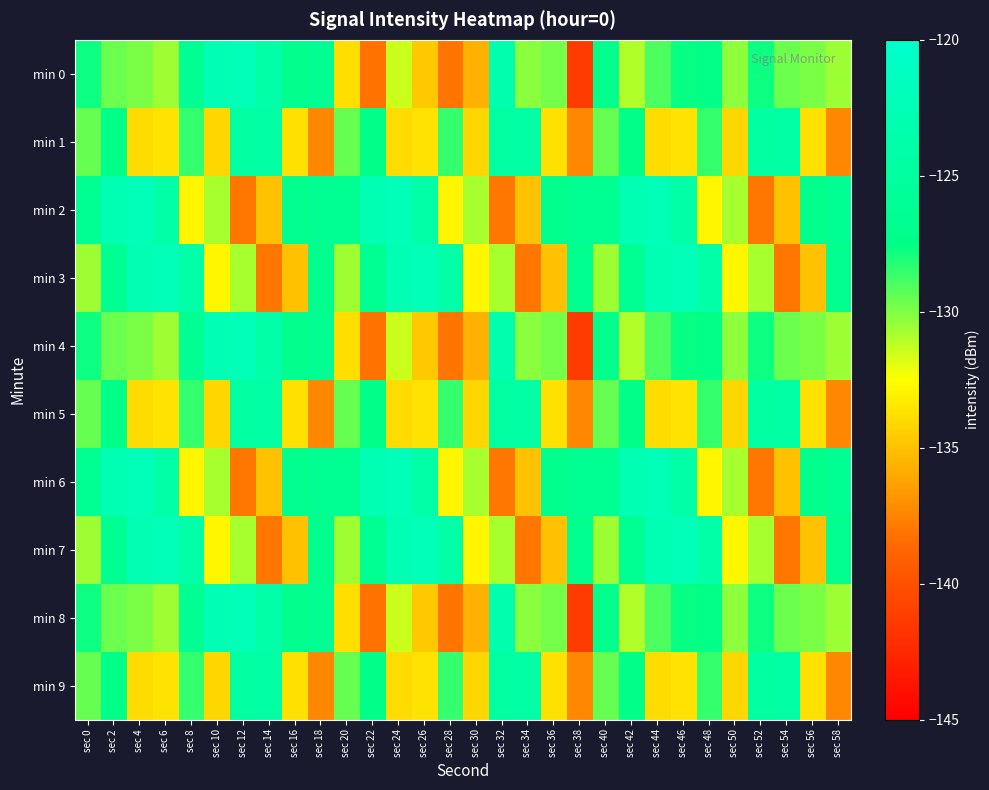

List the series in order of their peak value, highest first.

min 0, min 2, min 3, min 4, min 6, min 7, min 8, min 1, min 5, min 9